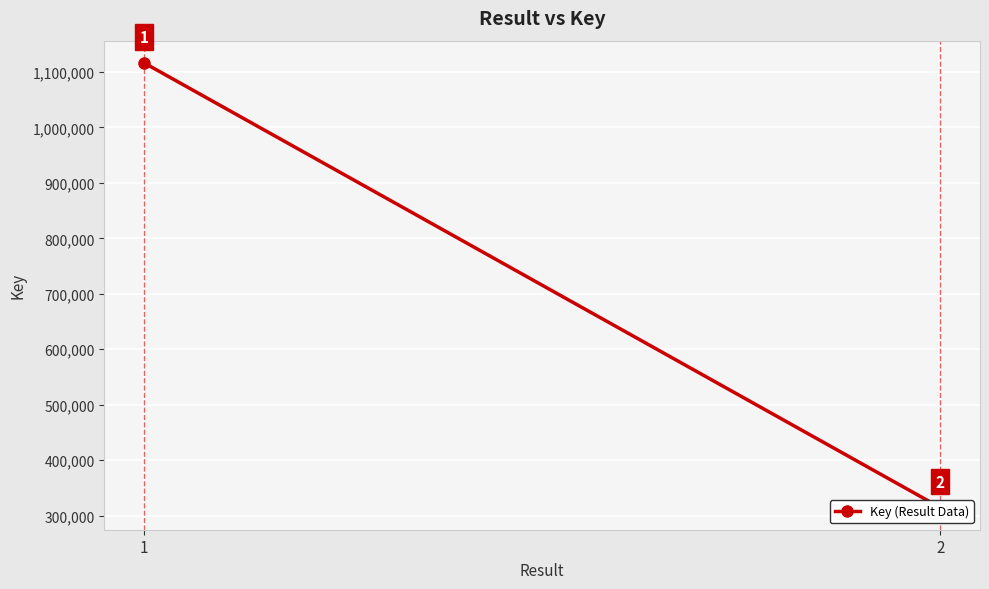

List the labels in order of value, largest first.

1, 2